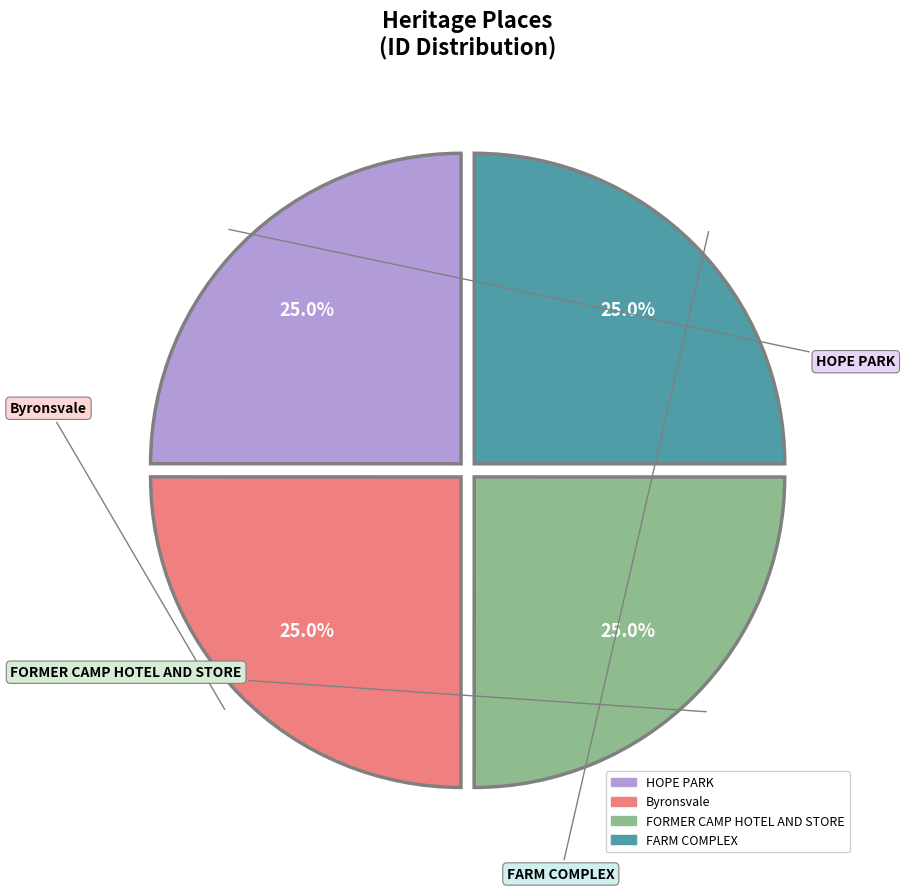

What percentage do Byronsvale and HOPE PARK together represent?

50.0%